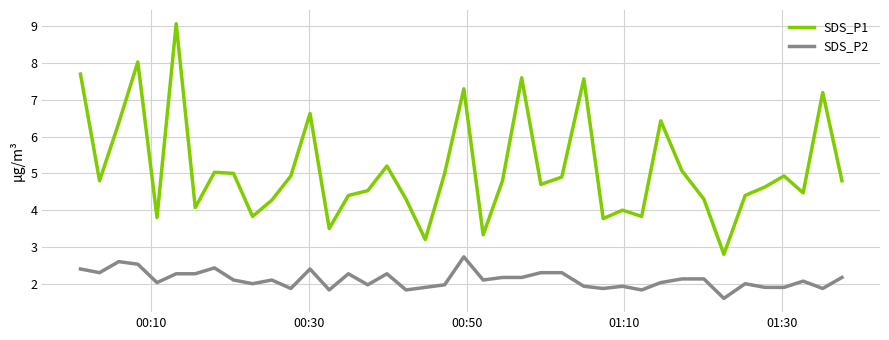

How many lines are shown in the chart?

2